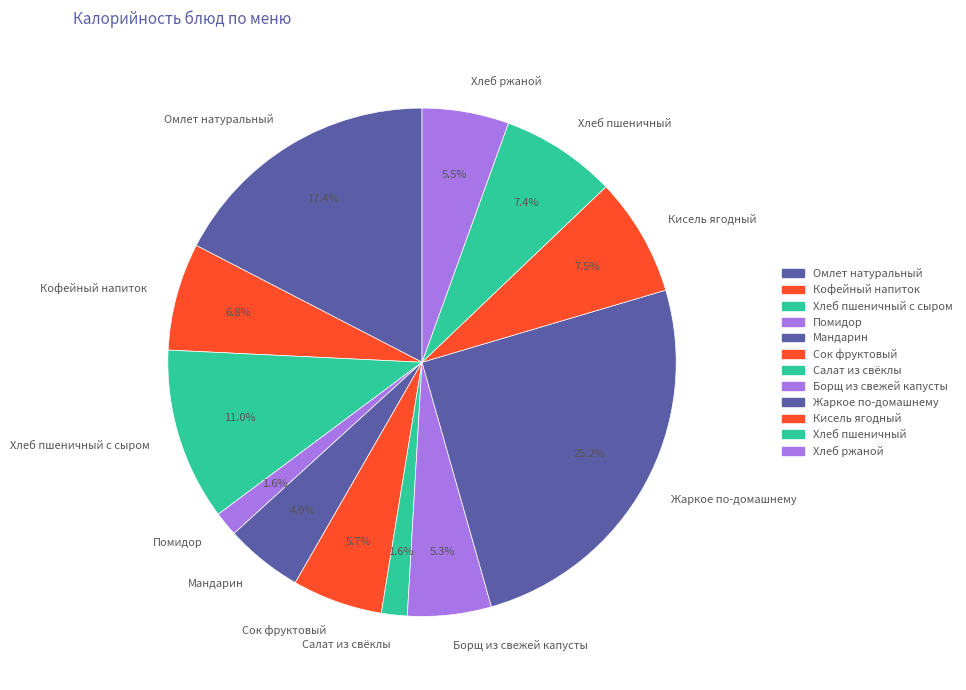

Combined, do Мандарин and Хлеб пшеничный с сыром account for over 50%?

No